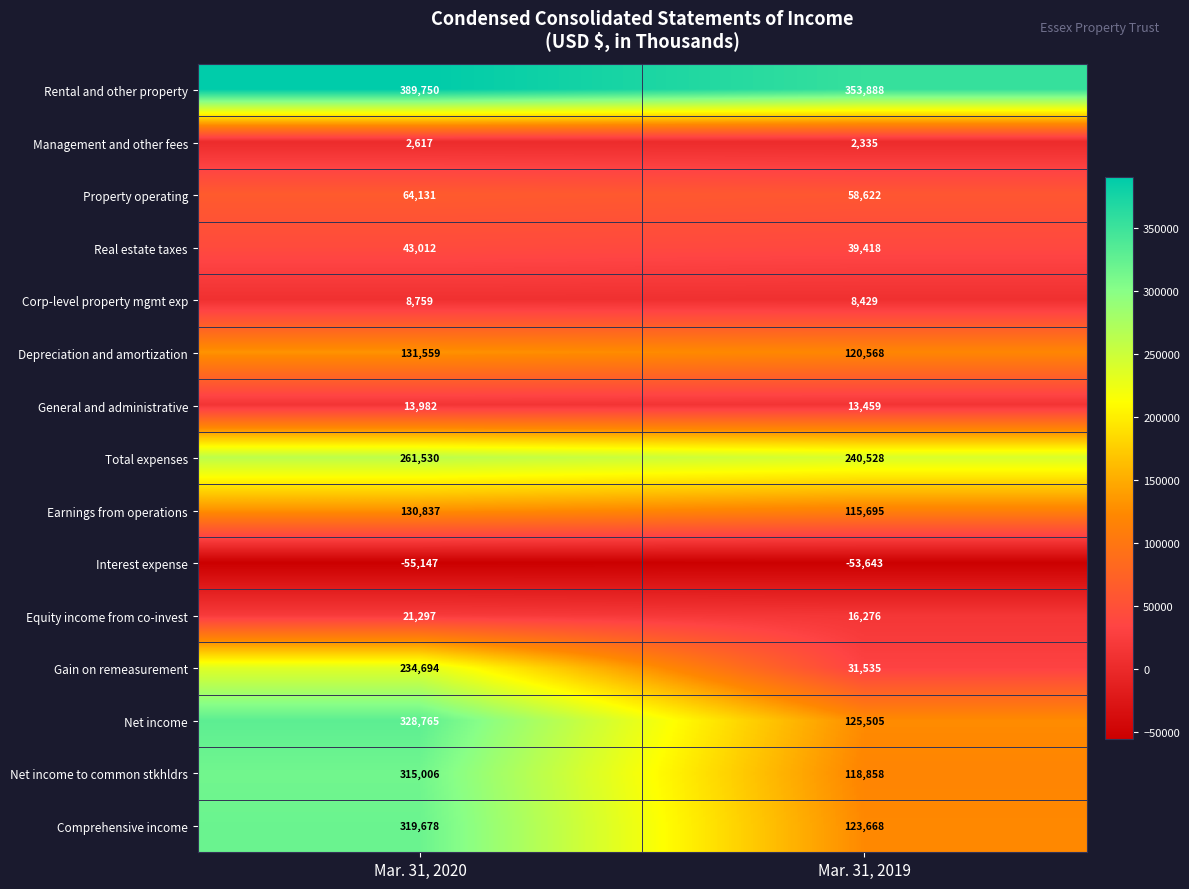

Reading right to left, what are all the values shown in this chart?

Rental and other property: 353888	389750
Management and other fees: 2335	2617
Property operating: 58622	64131
Real estate taxes: 39418	43012
Corp-level property mgmt exp: 8429	8759
Depreciation and amortization: 120568	131559
General and administrative: 13459	13982
Total expenses: 240528	261530
Earnings from operations: 115695	130837
Interest expense: -53643	-55147
Equity income from co-invest: 16276	21297
Gain on remeasurement: 31535	234694
Net income: 125505	328765
Net income to common stkhldrs: 118858	315006
Comprehensive income: 123668	319678